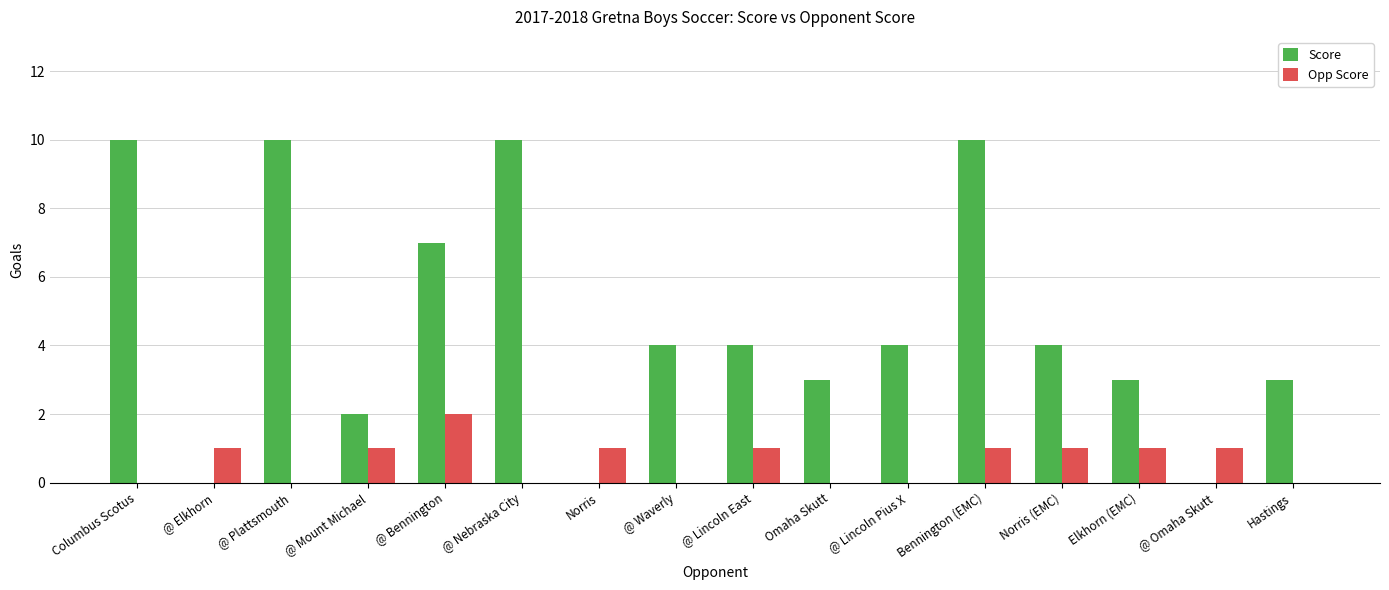

What are all the series names shown in the legend?

Score, Opp Score